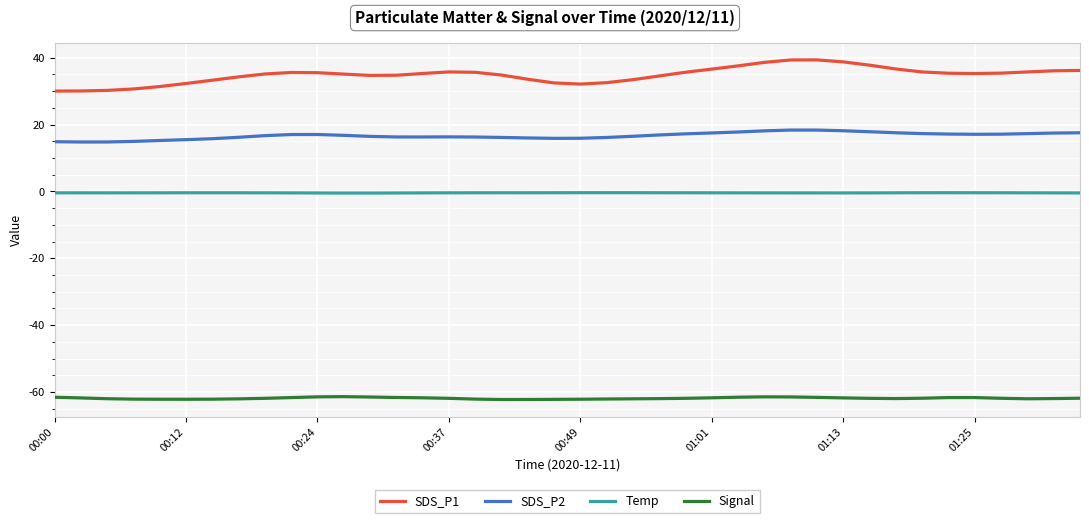

Which series has the widest spread of values?

SDS_P1